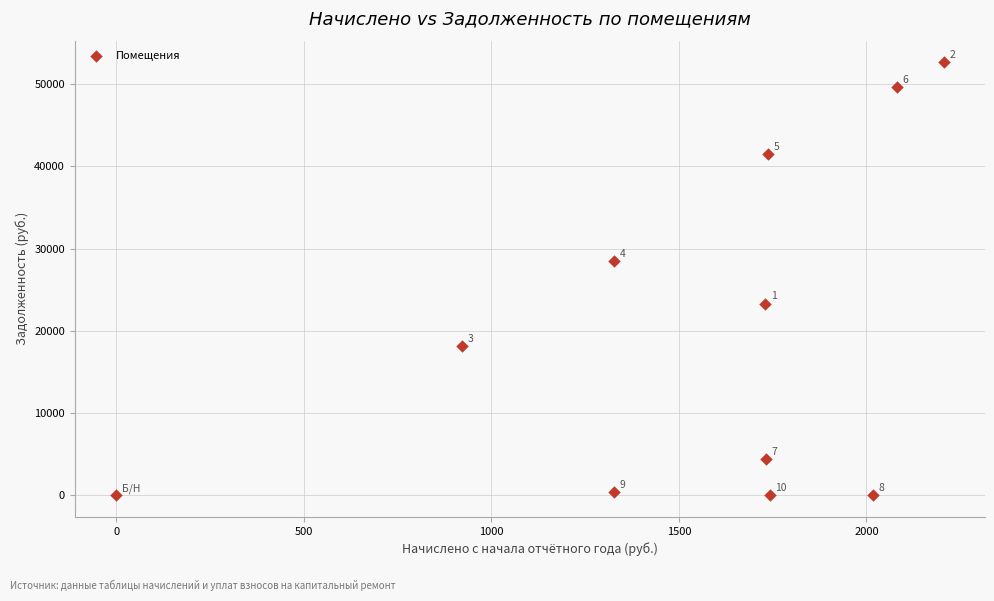

What is the range of Y values (max minus min)?

52647.6